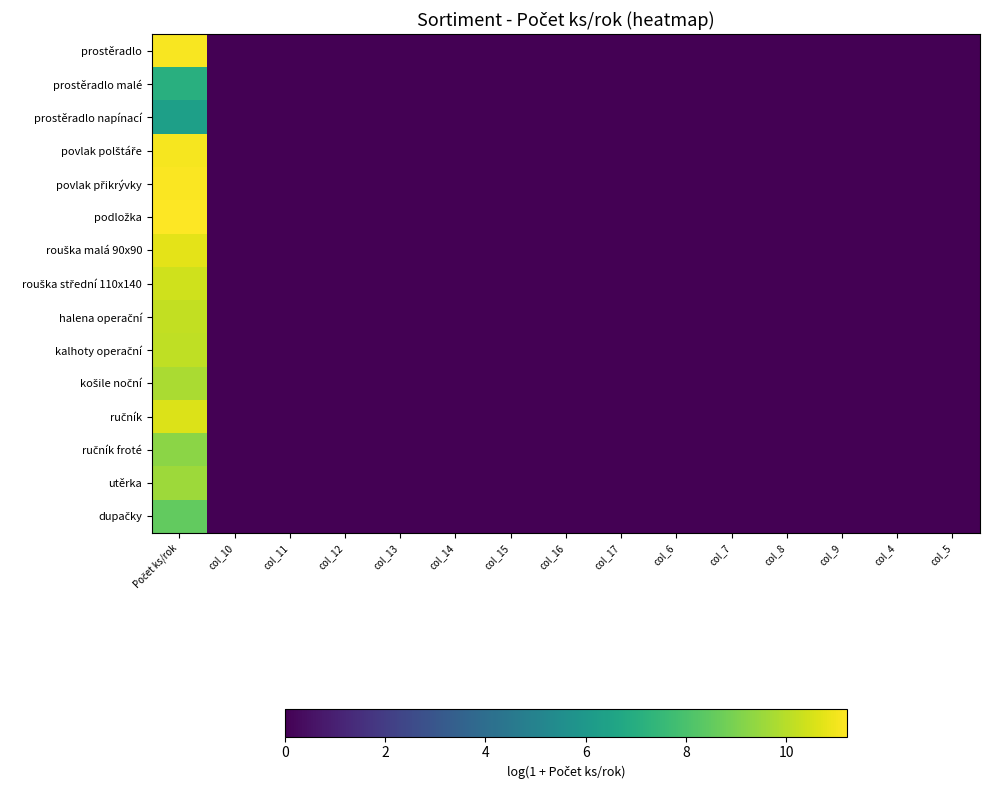

Between col_11 and col_4, which series saw the biggest shift?

prostěradlo